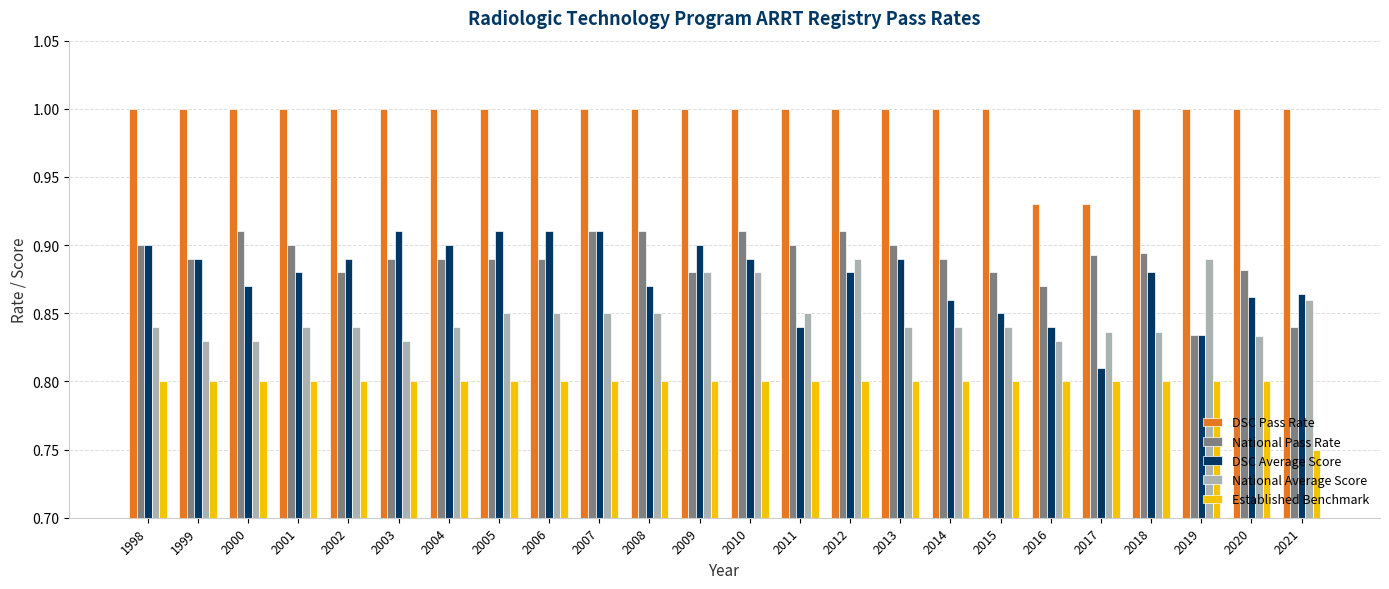

What is the sum of the National Average Score values at 1998 and 2015?

1.7